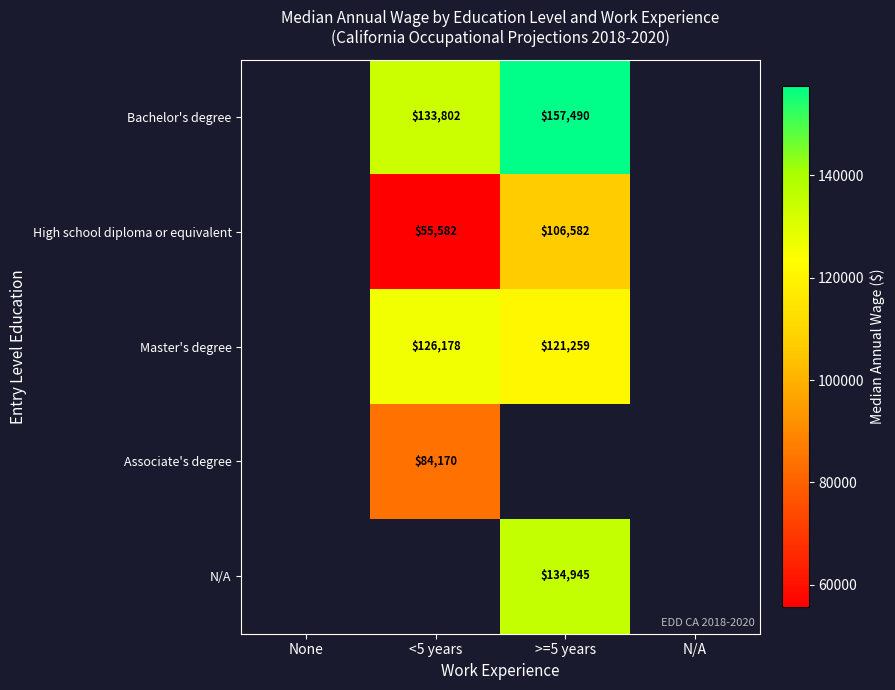

The High school diploma or equivalent series shows 55582 at <5 years. True or false?

True